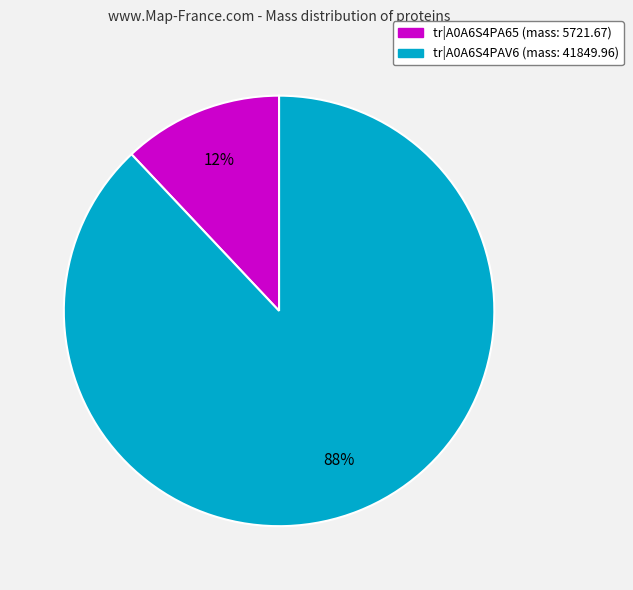

Combined, do tr|A0A6S4PAV6 (mass: 41849.96) and tr|A0A6S4PA65 (mass: 5721.67) account for over 50%?

Yes